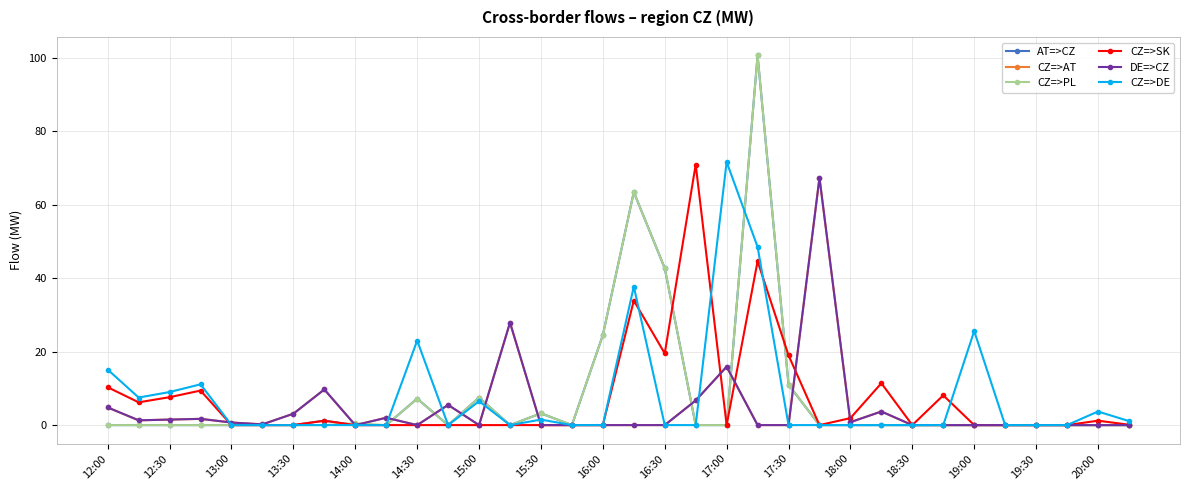

At how many categories does at least one series exceed 48?

5